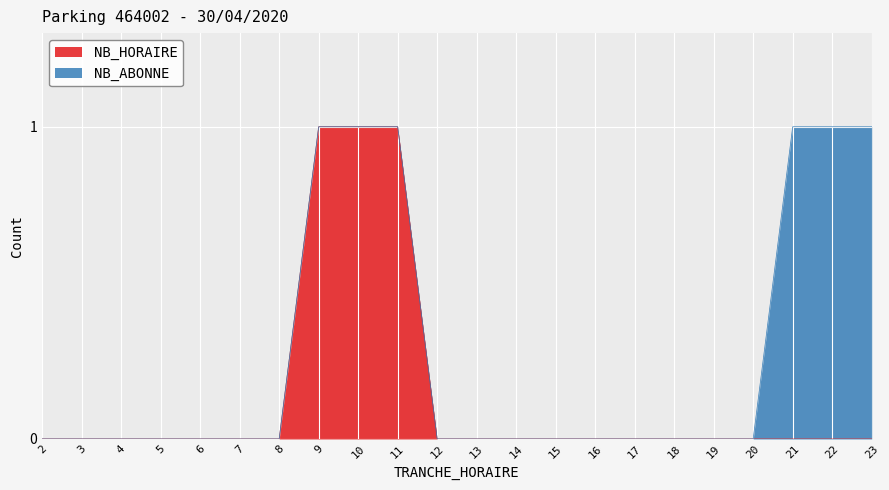

List the labels in order of value, smallest first.

2, 3, 4, 5, 6, 7, 8, 12, 13, 14, 15, 16, 17, 18, 19, 20, 21, 22, 23, 9, 10, 11